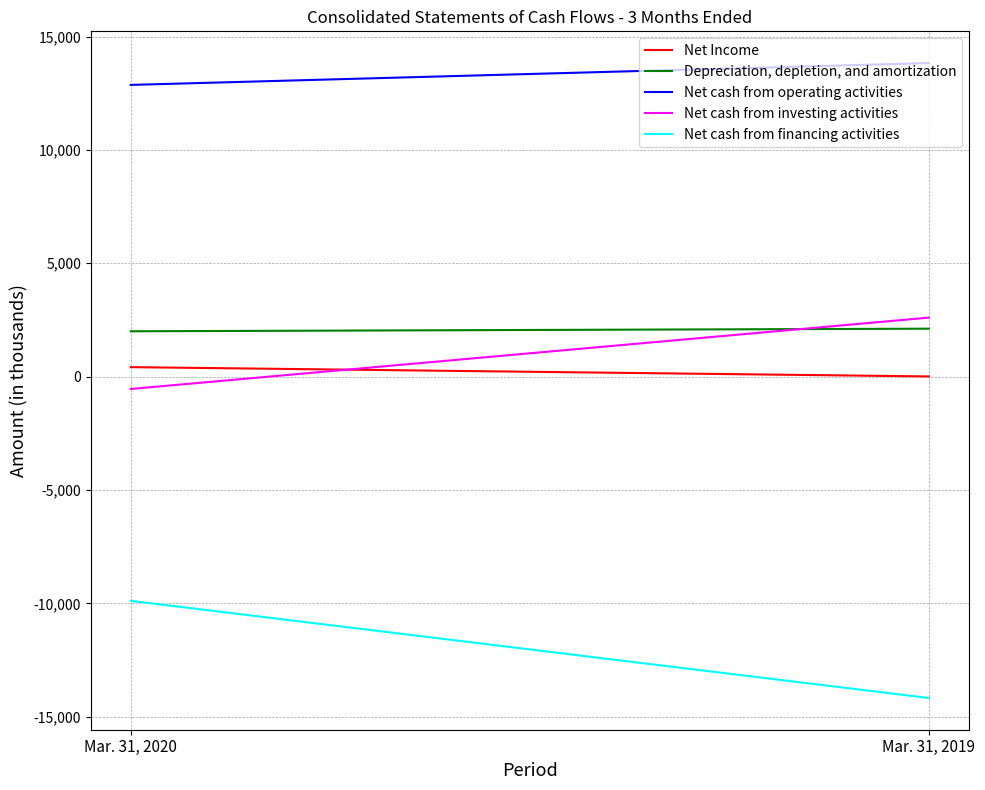

Is the value of Net Income at Mar. 31, 2020 greater than the value of Net cash from financing activities at Mar. 31, 2019?

Yes